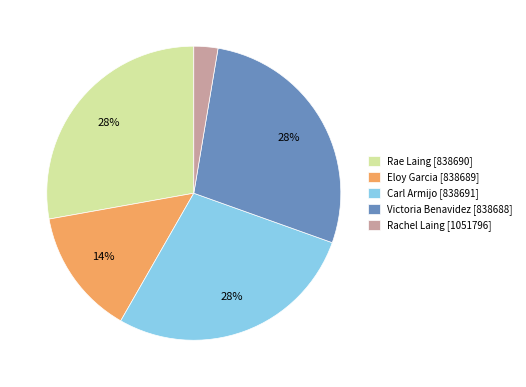

Is it true that Rachel Laing [1051796] is 3% of the pie?

True